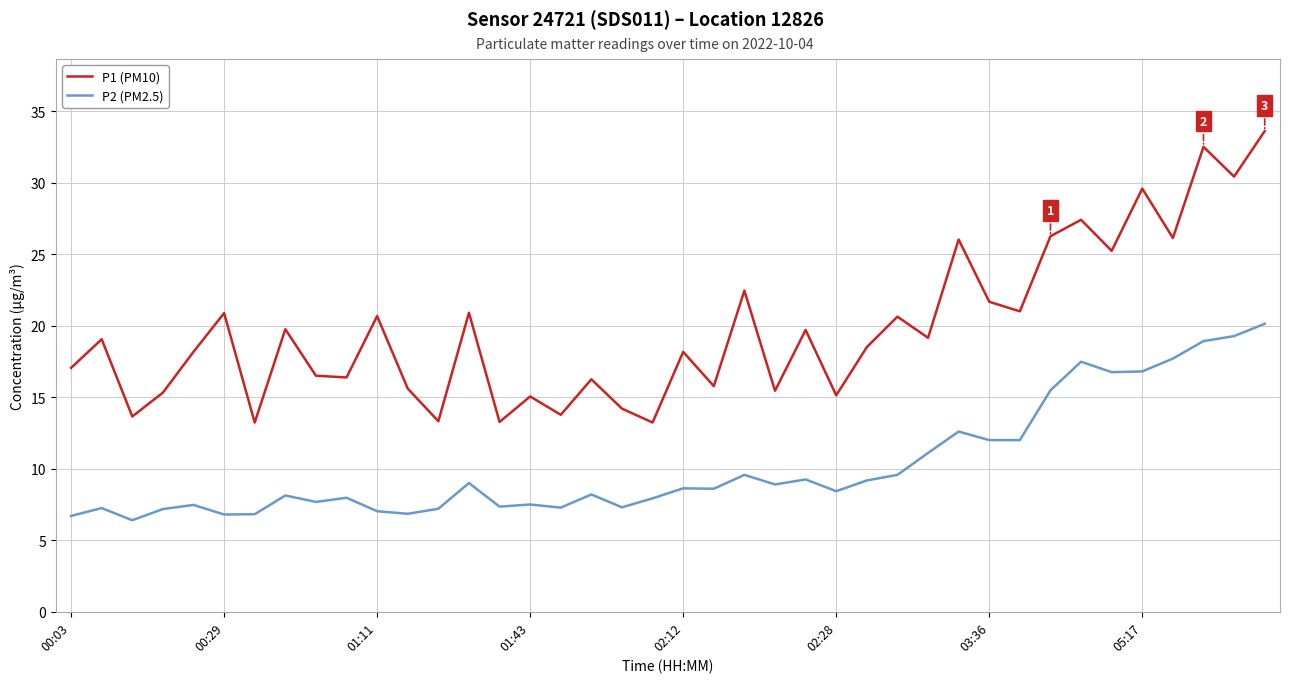

True or false: P1 (PM10) has more than 1 interior local peaks.

True